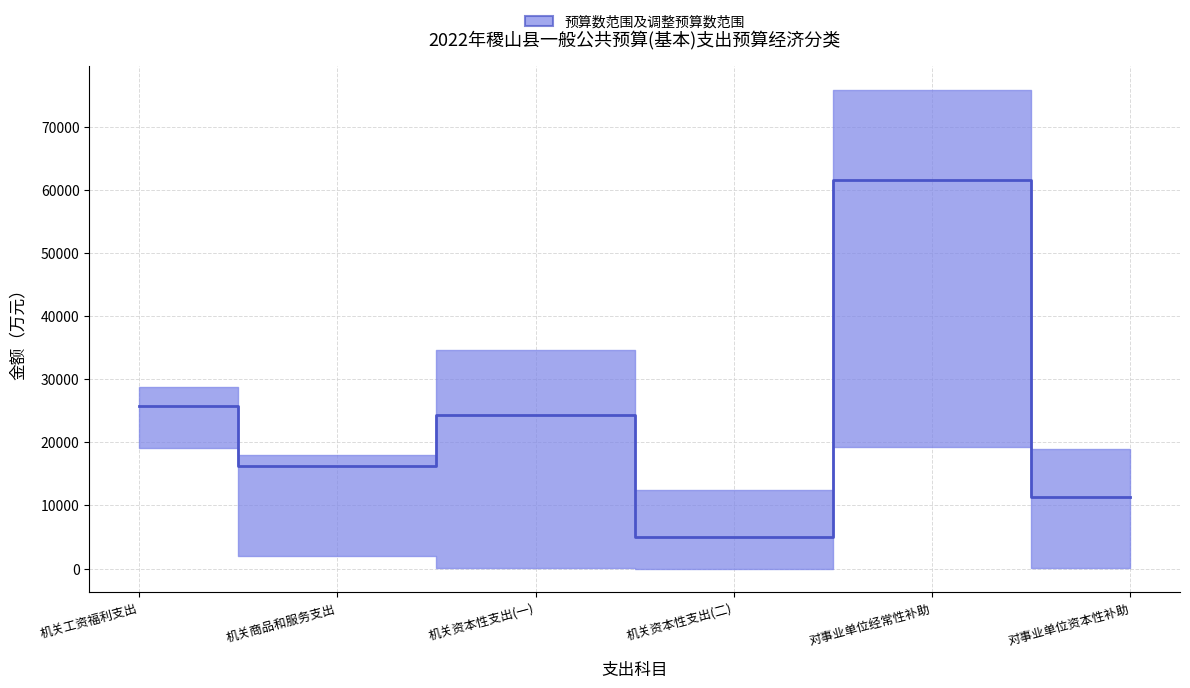

True or false: there are more than 2 points higher than both neighbors.

False